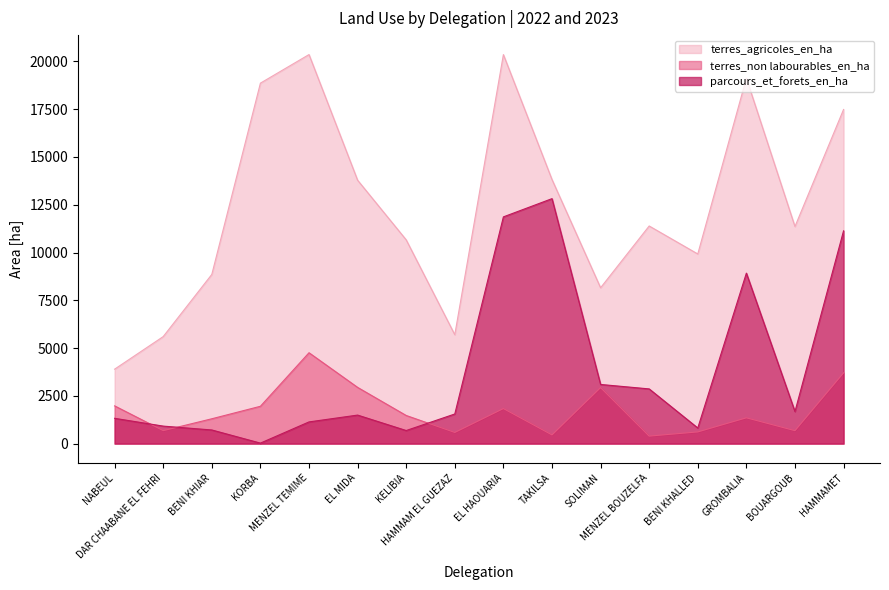

Does the chart have visible grid lines?

No